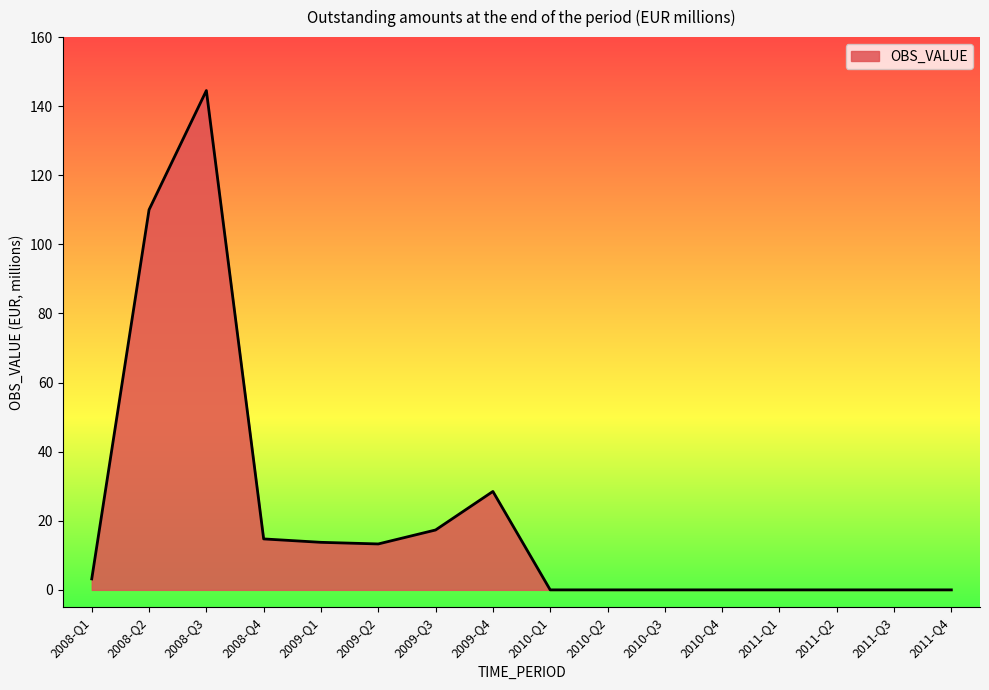

Where does the data first go above 3?

2008-Q1